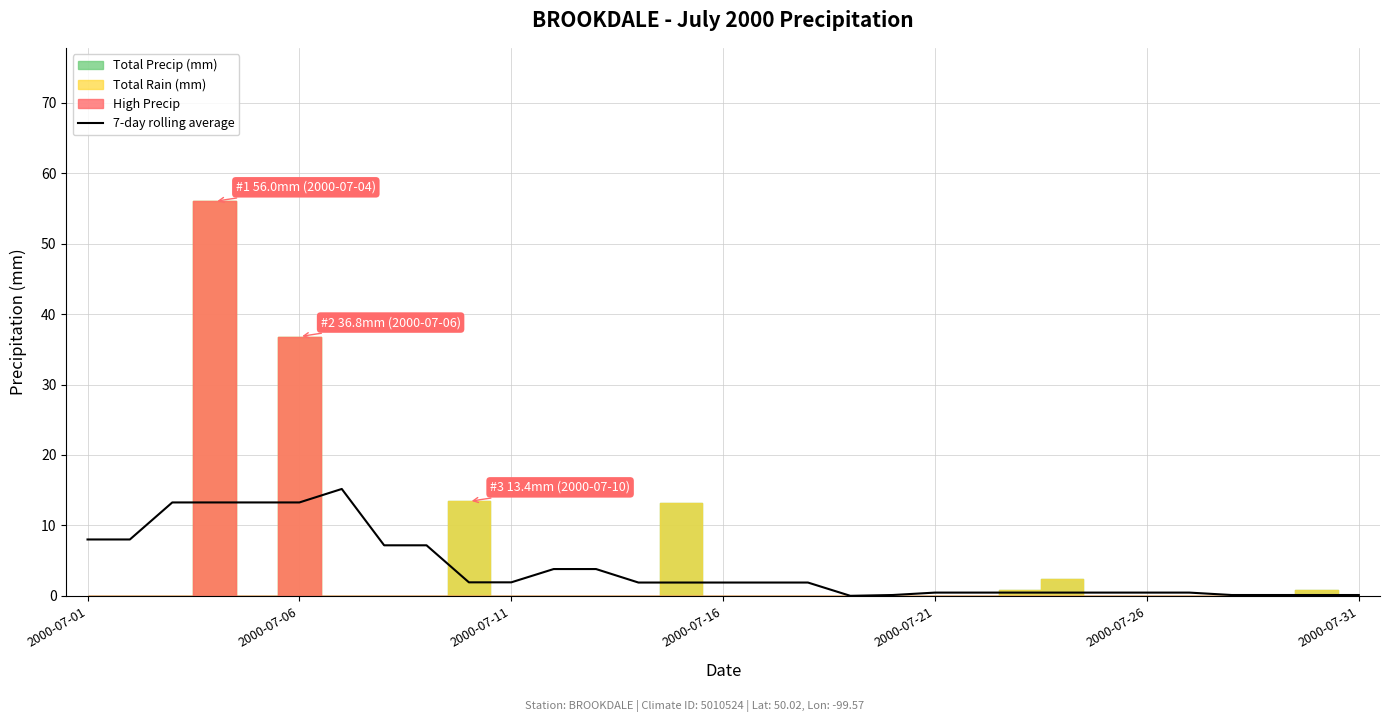

What is the highest value of the 7-day rolling average series?

15.2